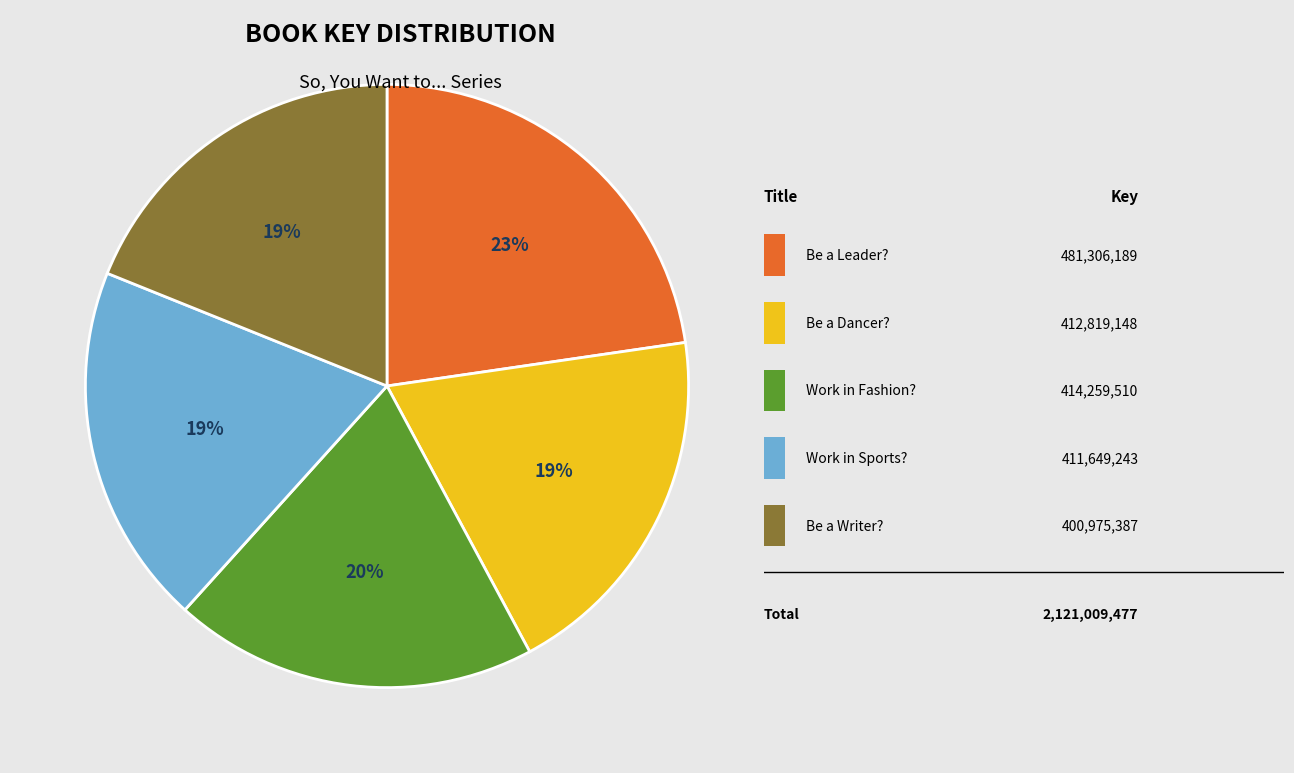

Does any single category account for the majority?

No